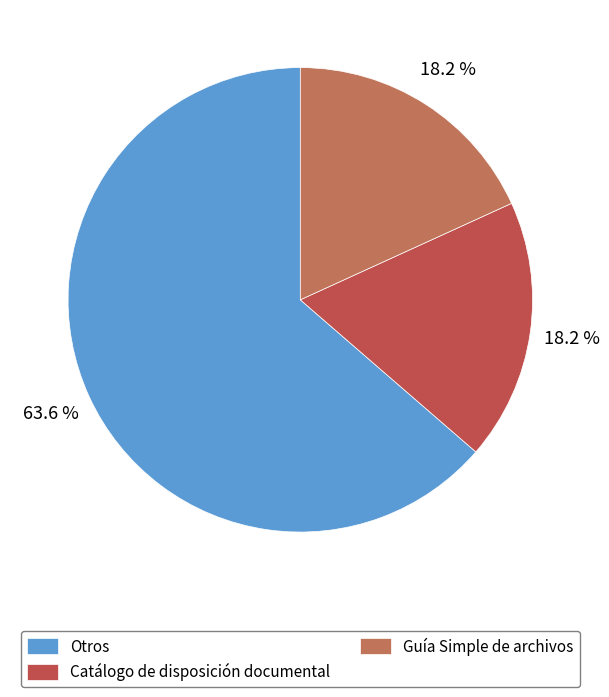

Do Otros and Guía Simple de archivos together represent more than half of the pie?

Yes